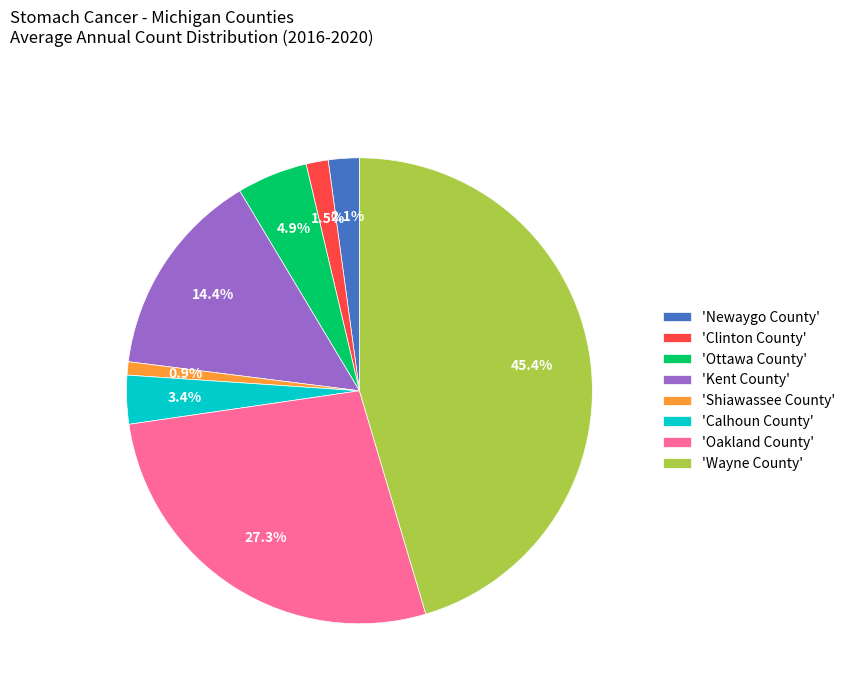

Approximately how many times larger is the value at 'Clinton County' compared to 'Ottawa County'?

0.3